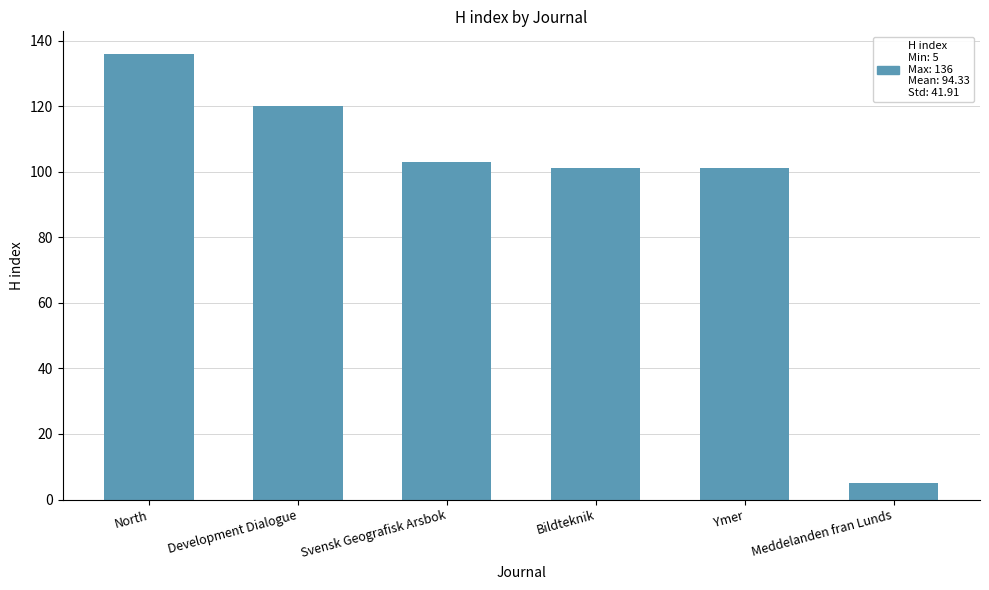

What is the label of the 2nd bar from the right?

Ymer